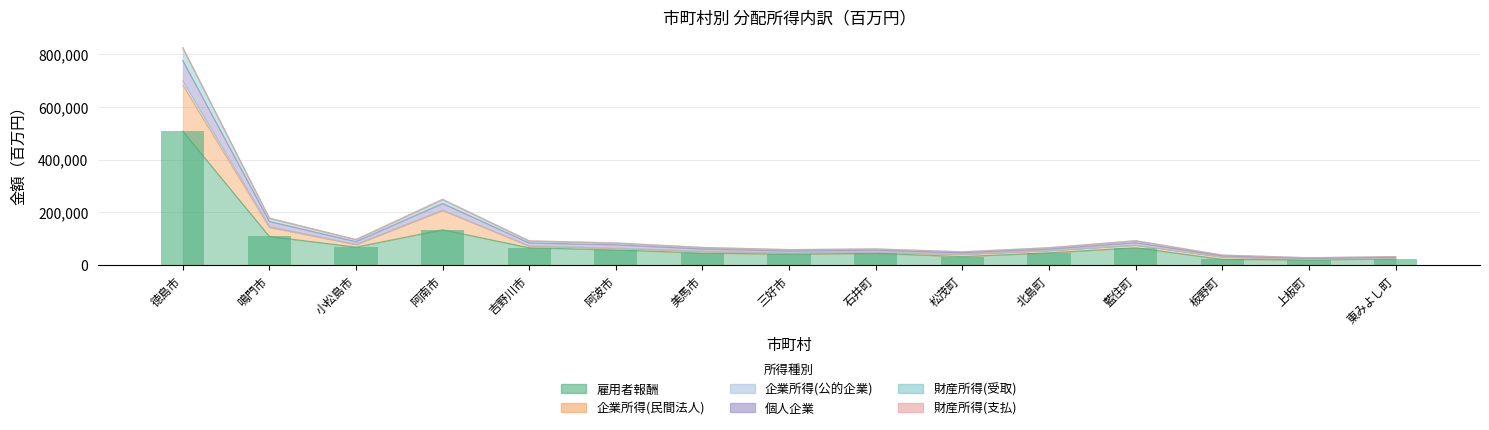

Which category has the lowest value across all series?

上板町